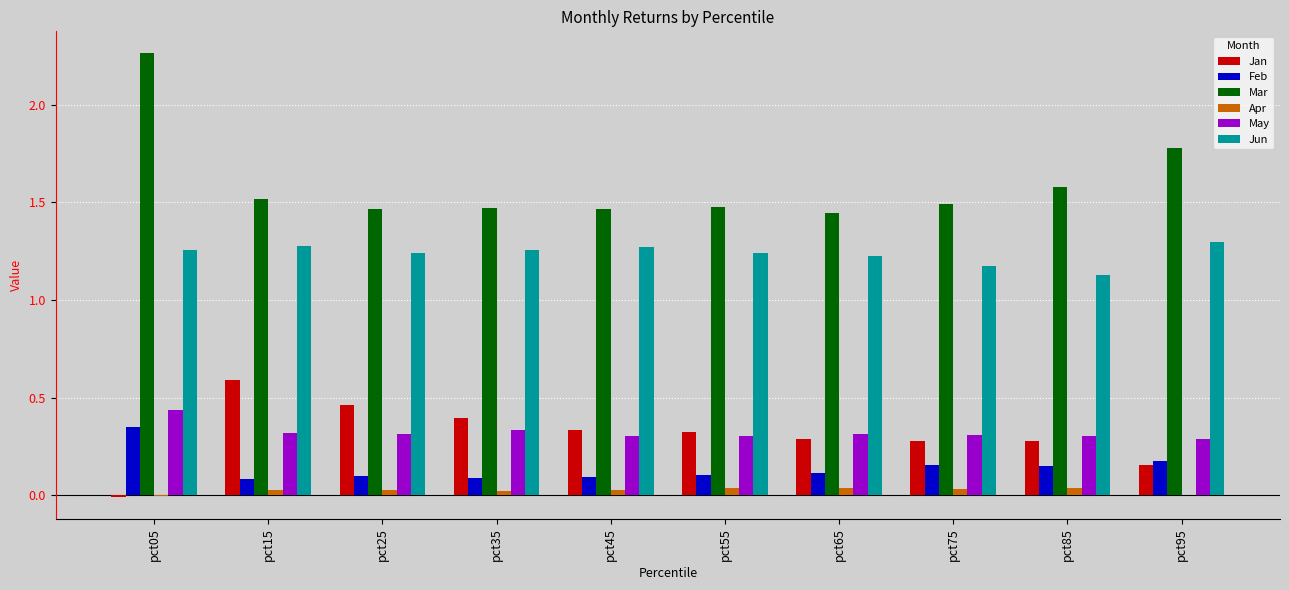

Which series has the largest total across all categories?

Mar